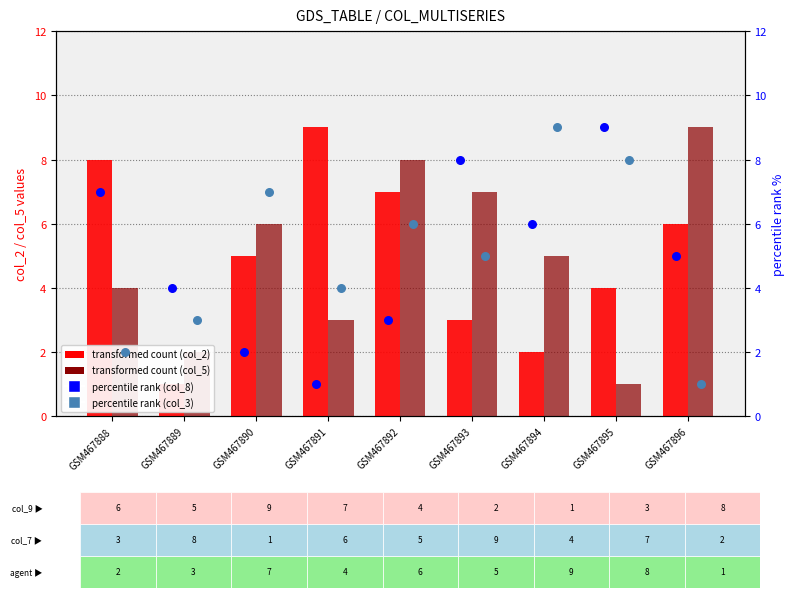

Which series contains the highest Y value?

col_2 (transformed count)